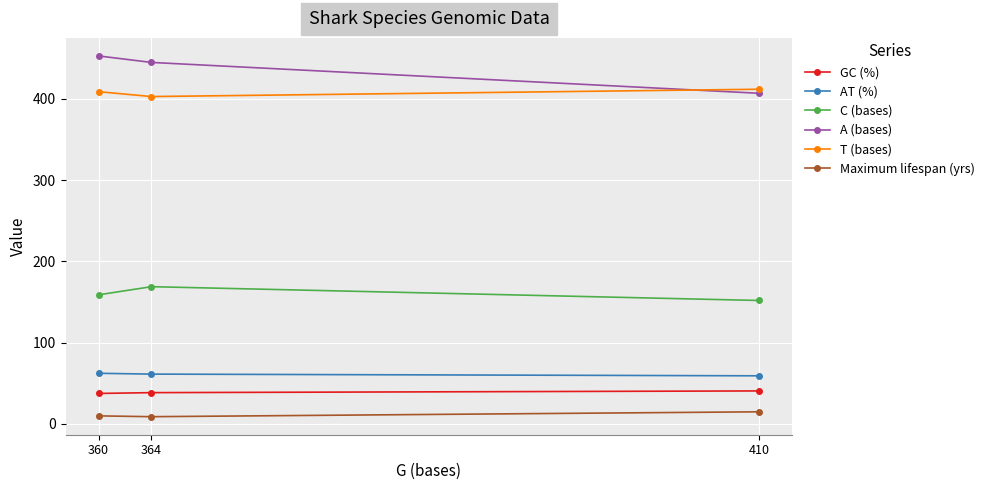

Where does the AT (%) series first go above 61?

360